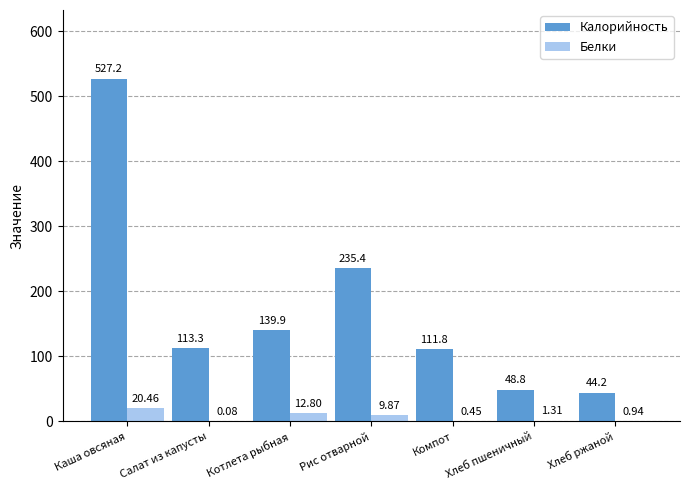

Which series changed the most between Каша овсяная and Салат из капусты?

Калорийность